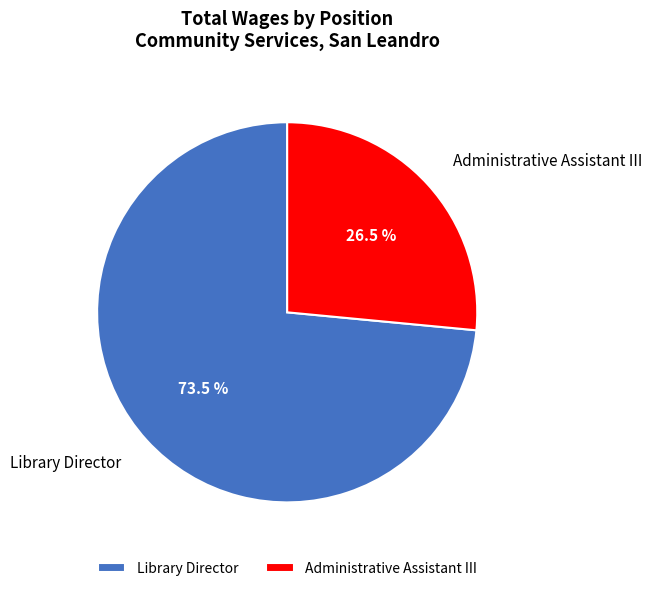

Rank the categories by value from lowest to highest.

Administrative Assistant III, Library Director